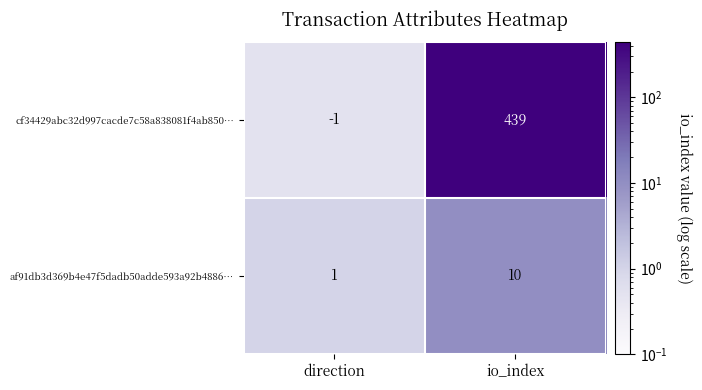

Which series has the widest spread of values?

cf34429abc32d997cacde7c58a838081f4ab850…